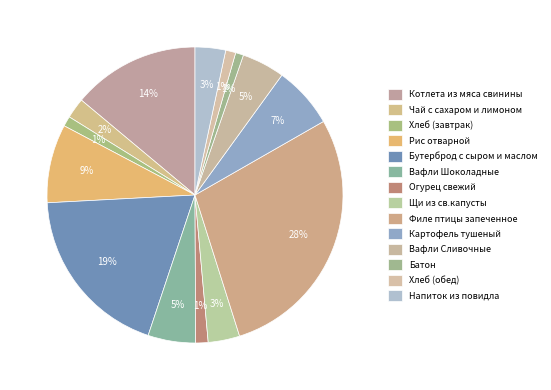

Which category has the smallest portion of the pie?

Батон